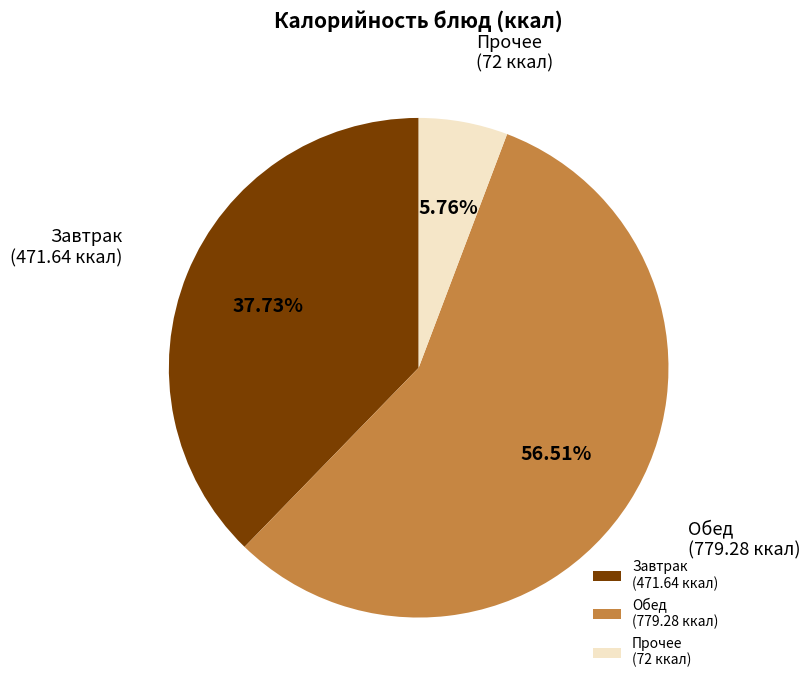

Which has a higher value, Завтрак (471.64 ккал) or Прочее (72 ккал)?

Завтрак (471.64 ккал)